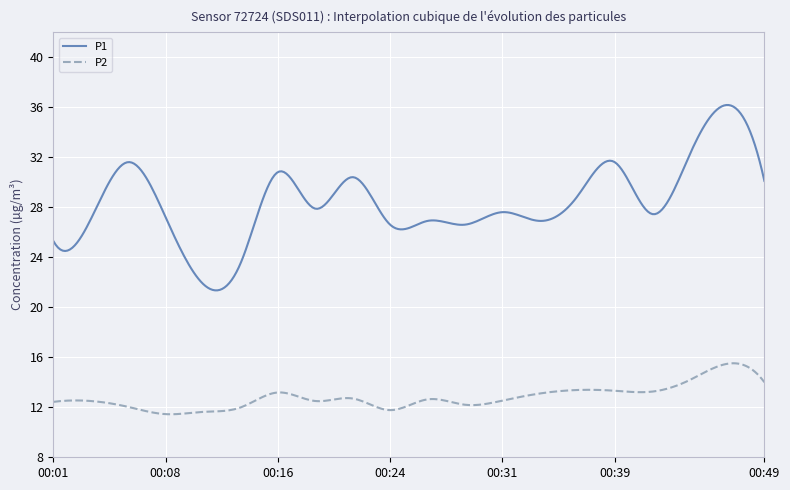

List the series in order of their peak value, lowest first.

P2, P1